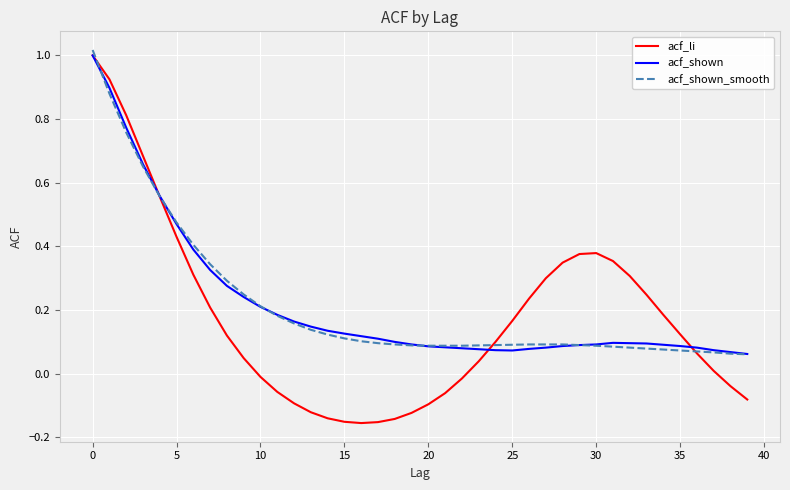

Which series has the widest spread of values?

acf_li